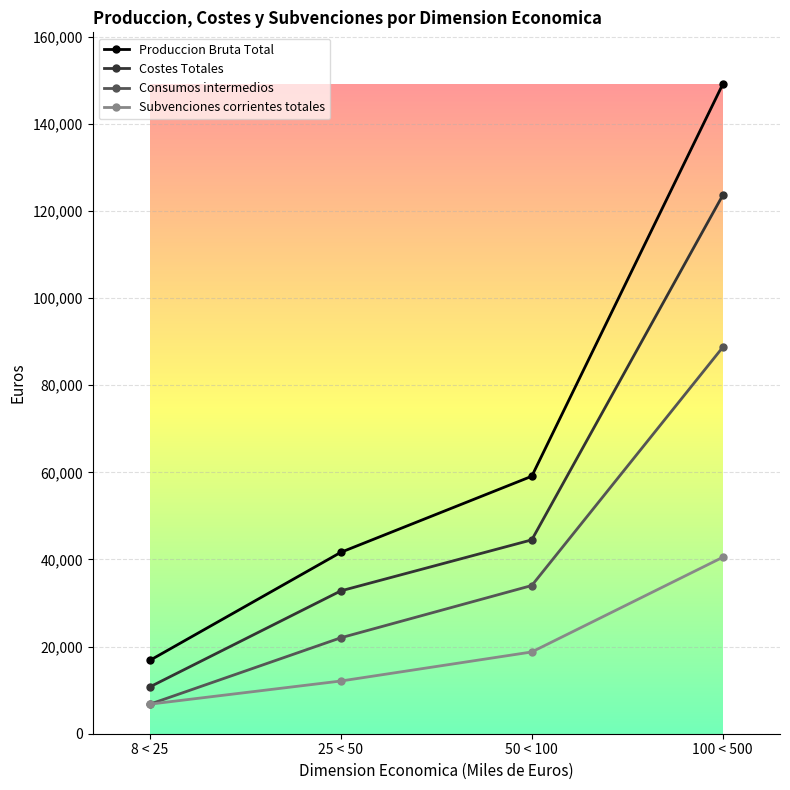

True or false: Costes Totales and Subvenciones corrientes totales cross at least once.

False